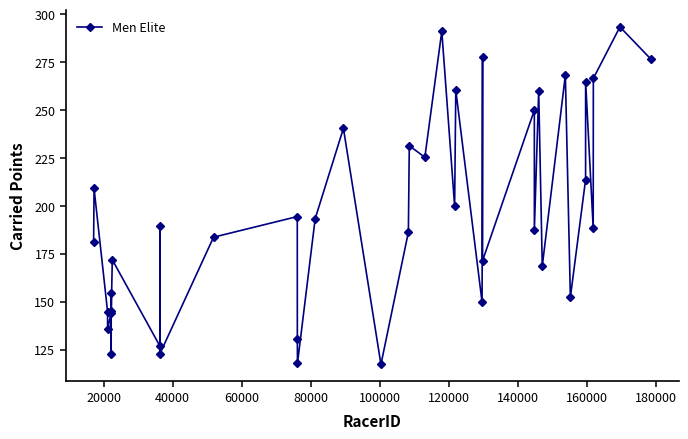

What is the minimum value shown in the chart?

117.3